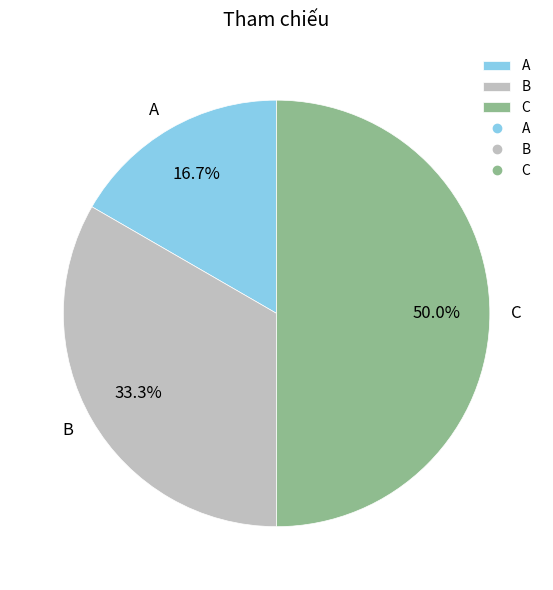

Which category has the biggest portion of the pie?

C